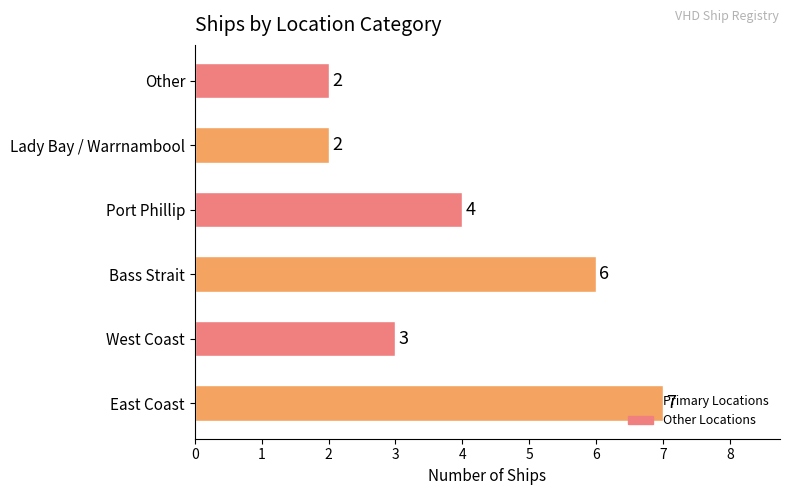

What value does the data have at Bass Strait?

6